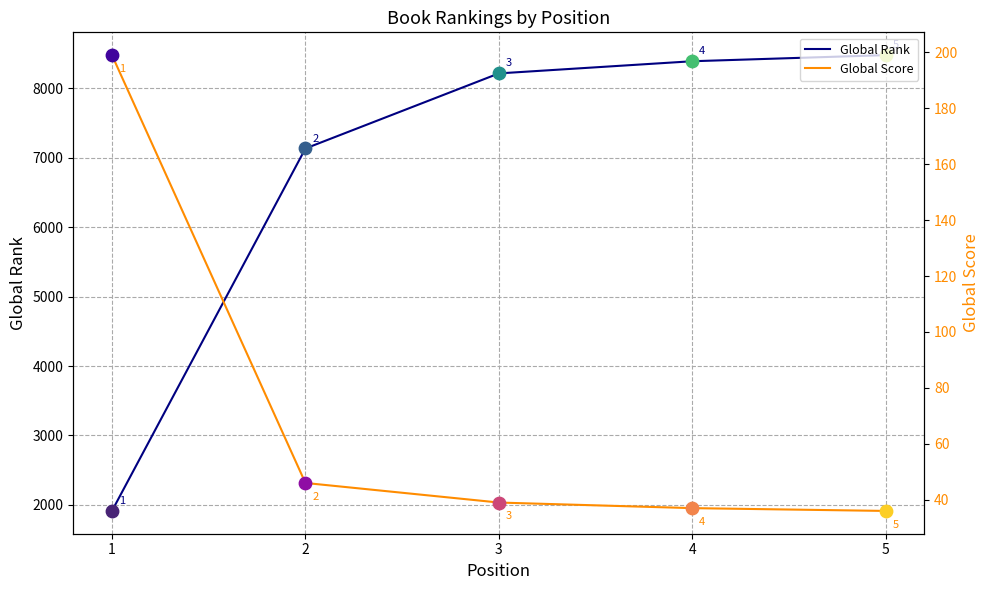

What is the total value across all series at 1?

2113